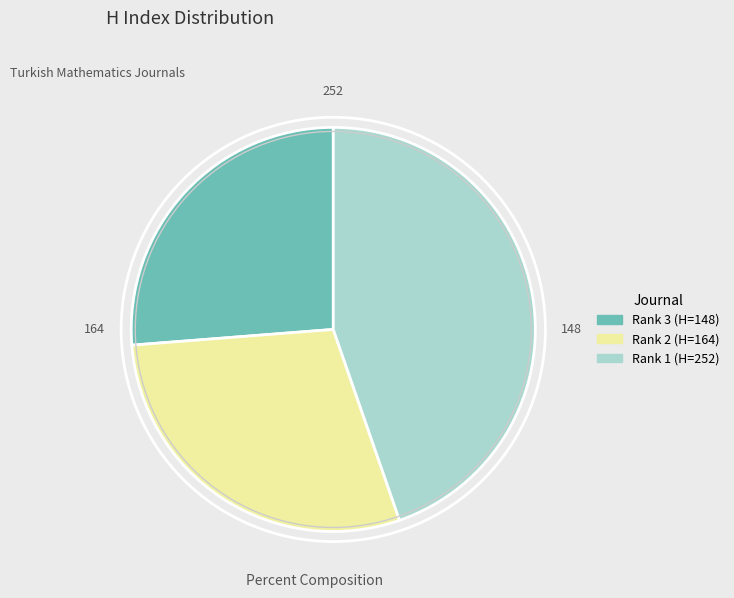

Which slice is the largest?

Rank 1